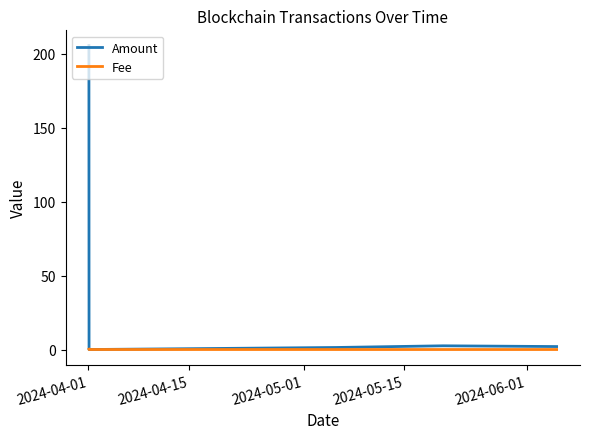

Which series has the widest spread of values?

Amount